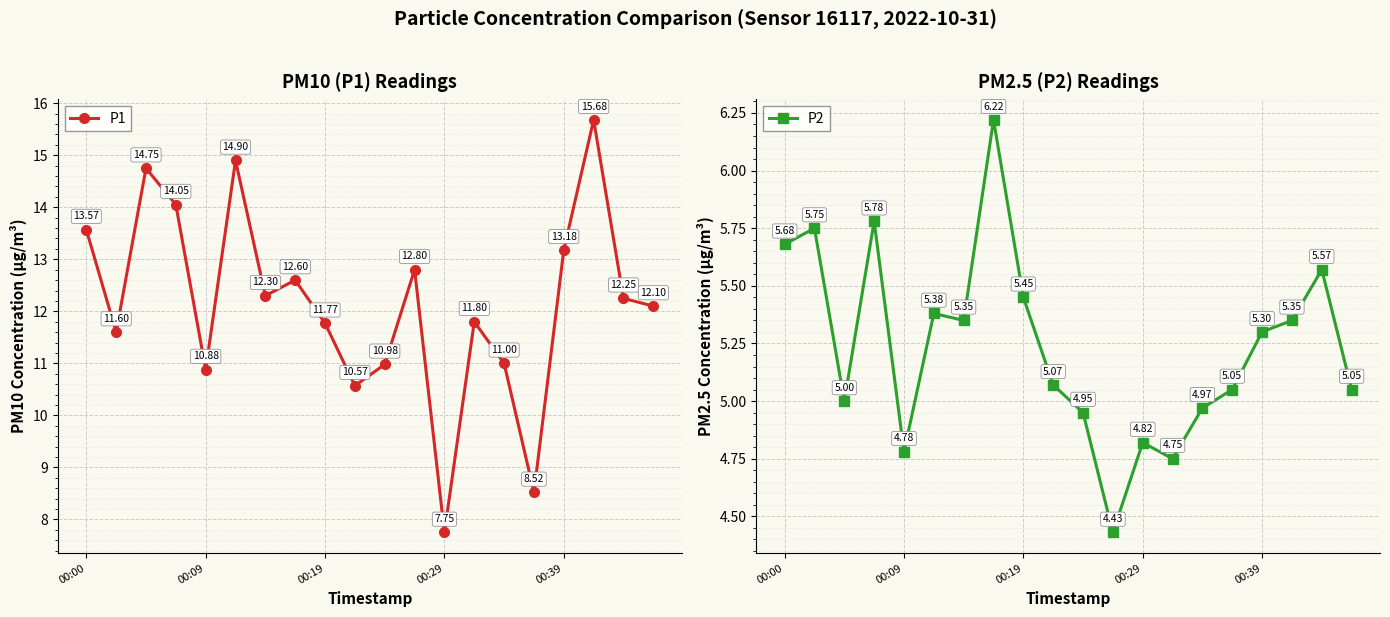

How many interior local peaks does the P2 series have?

6